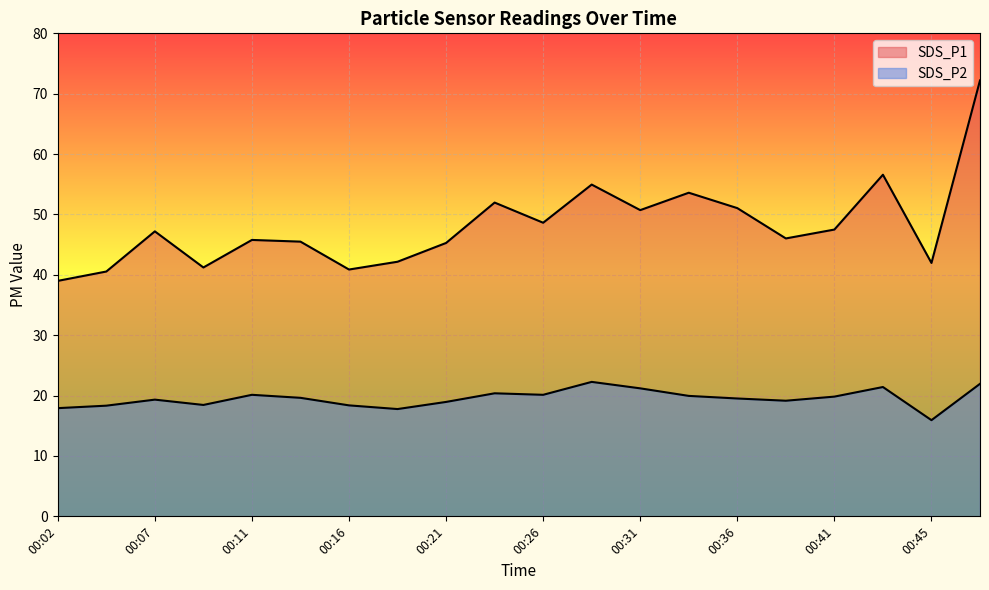

At which label does SDS_P1 reach its minimum?

00:02